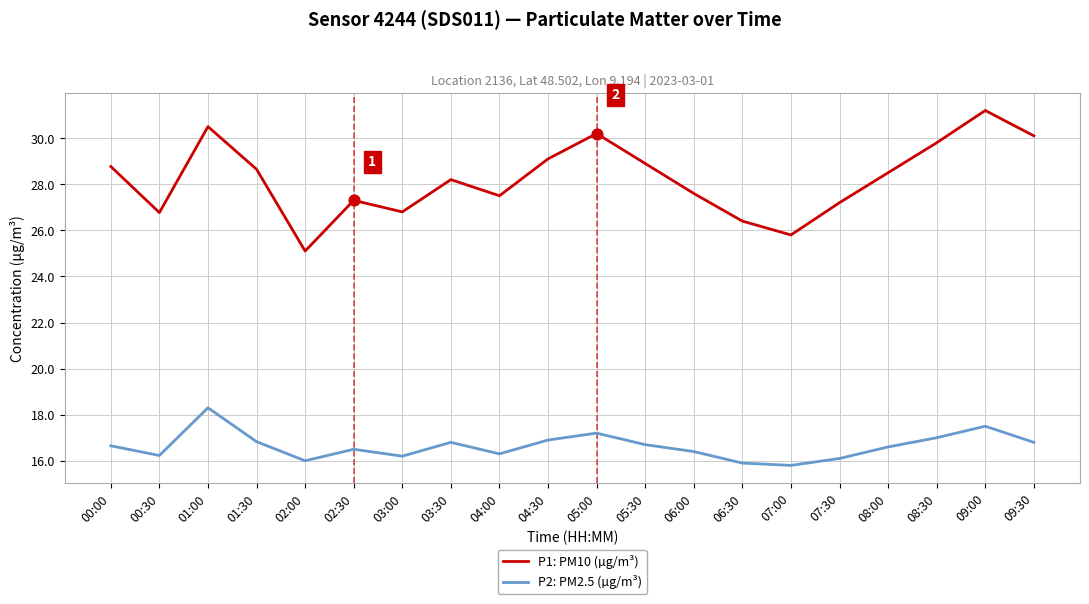

What are all the series names shown in the legend?

P1: PM10 (µg/m³), P2: PM2.5 (µg/m³)